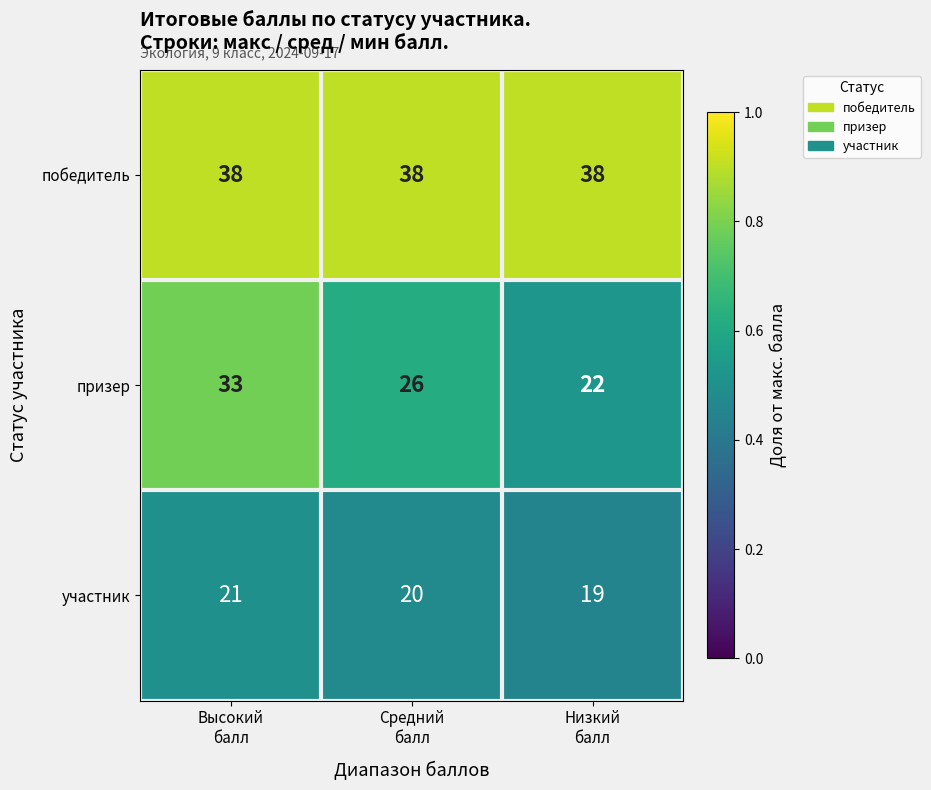

Which series has the widest spread of values?

призер